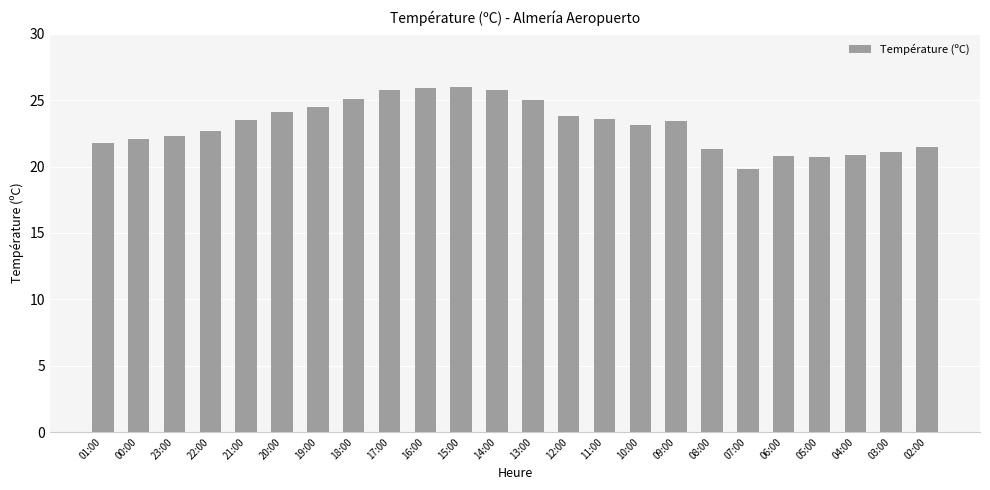

What is the change in value from 10:00 to 07:00?

-3.3